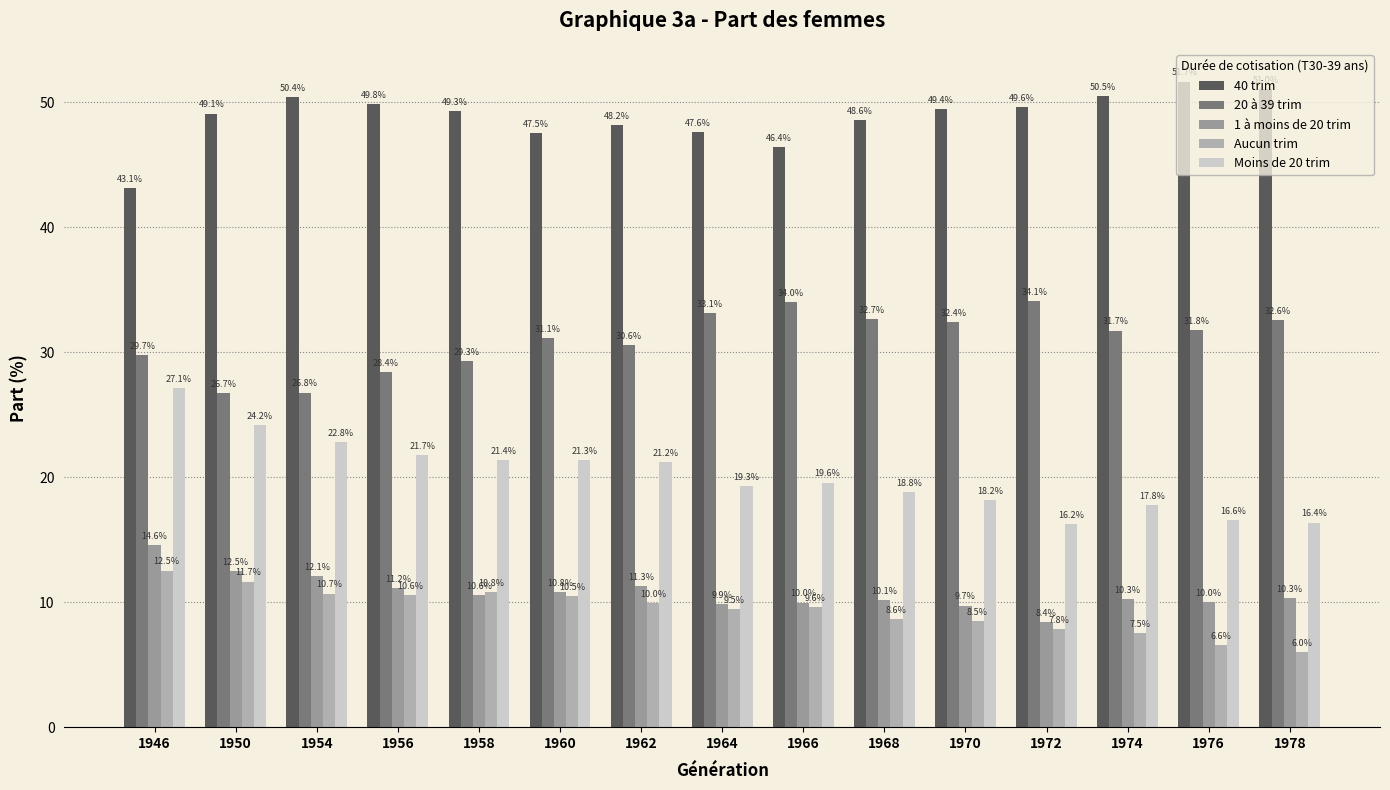

How many data points in Aucun trim are above 9?

9